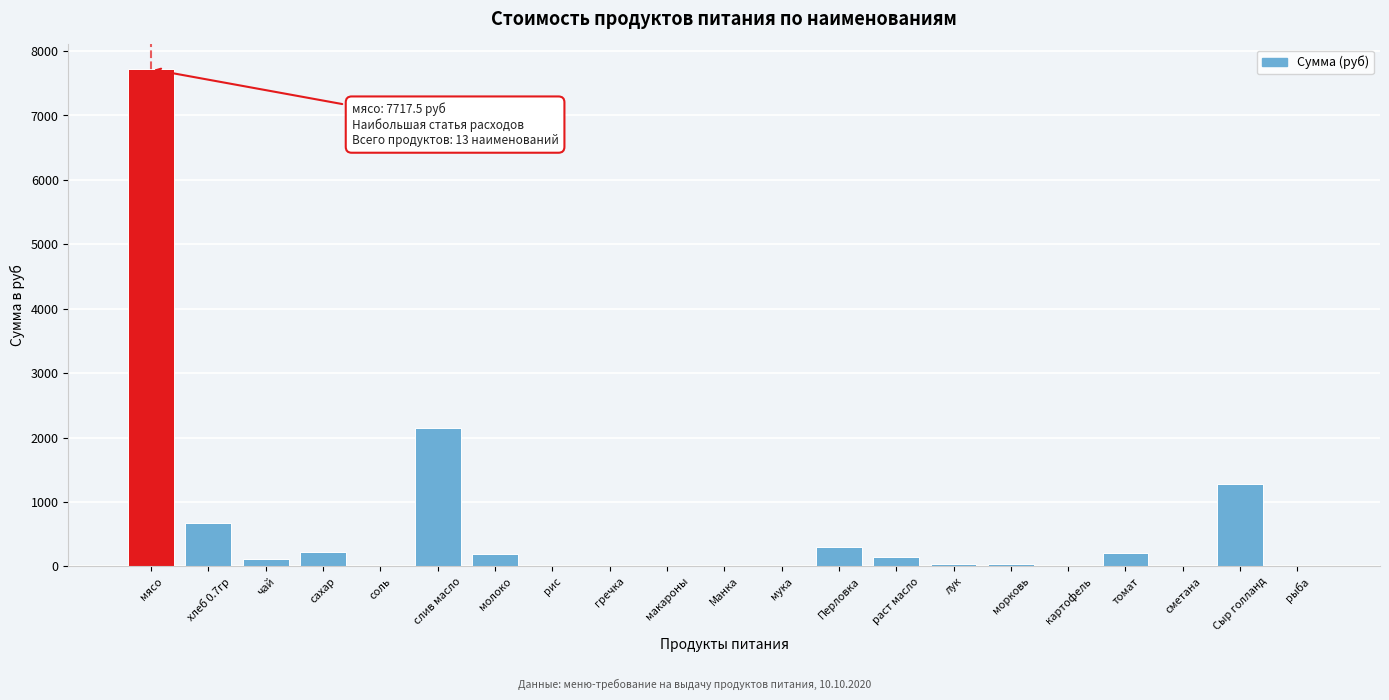

At which label is the value closest to 3858?

слив масло